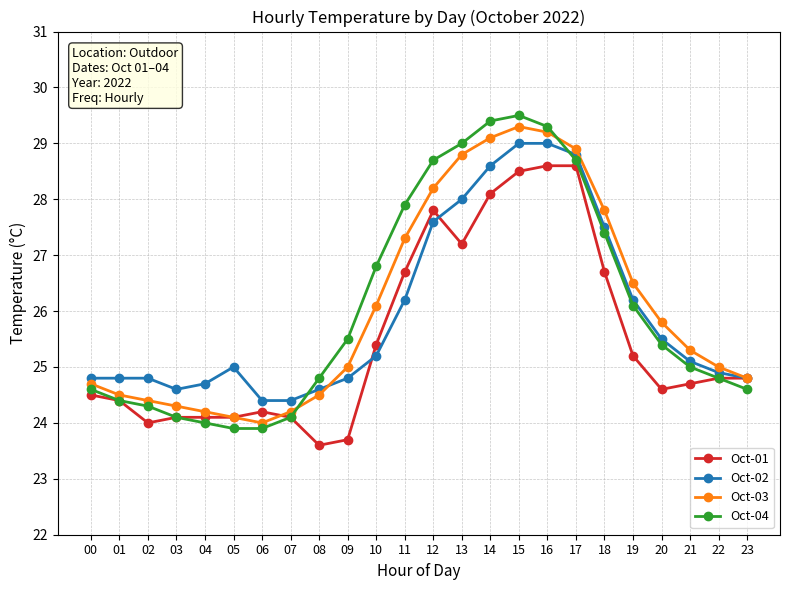

Reading left to right, list all the values displayed in this chart.

Oct-01: 24.5	24.4	24.0	24.1	24.1	24.1	24.2	24.1	23.6	23.7	25.4	26.7	27.8	27.2	28.1	28.5	28.6	28.6	26.7	25.2	24.6	24.7	24.8	24.8
Oct-02: 24.8	24.8	24.8	24.6	24.7	25.0	24.4	24.4	24.6	24.8	25.2	26.2	27.6	28.0	28.6	29.0	29.0	28.8	27.5	26.2	25.5	25.1	24.9	24.8
Oct-03: 24.7	24.5	24.4	24.3	24.2	24.1	24.0	24.2	24.5	25.0	26.1	27.3	28.2	28.8	29.1	29.3	29.2	28.9	27.8	26.5	25.8	25.3	25.0	24.8
Oct-04: 24.6	24.4	24.3	24.1	24.0	23.9	23.9	24.1	24.8	25.5	26.8	27.9	28.7	29.0	29.4	29.5	29.3	28.7	27.4	26.1	25.4	25.0	24.8	24.6